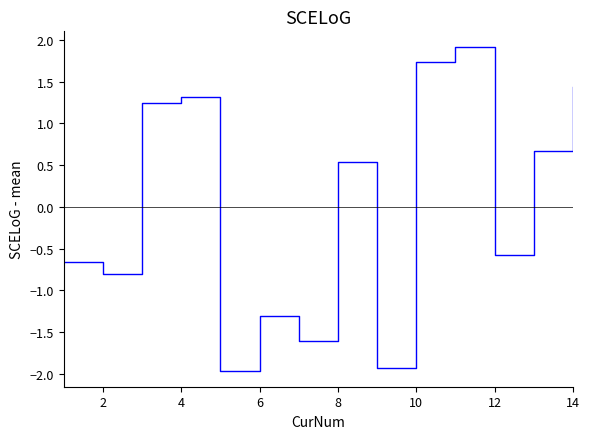

How many lines are shown in the chart?

1